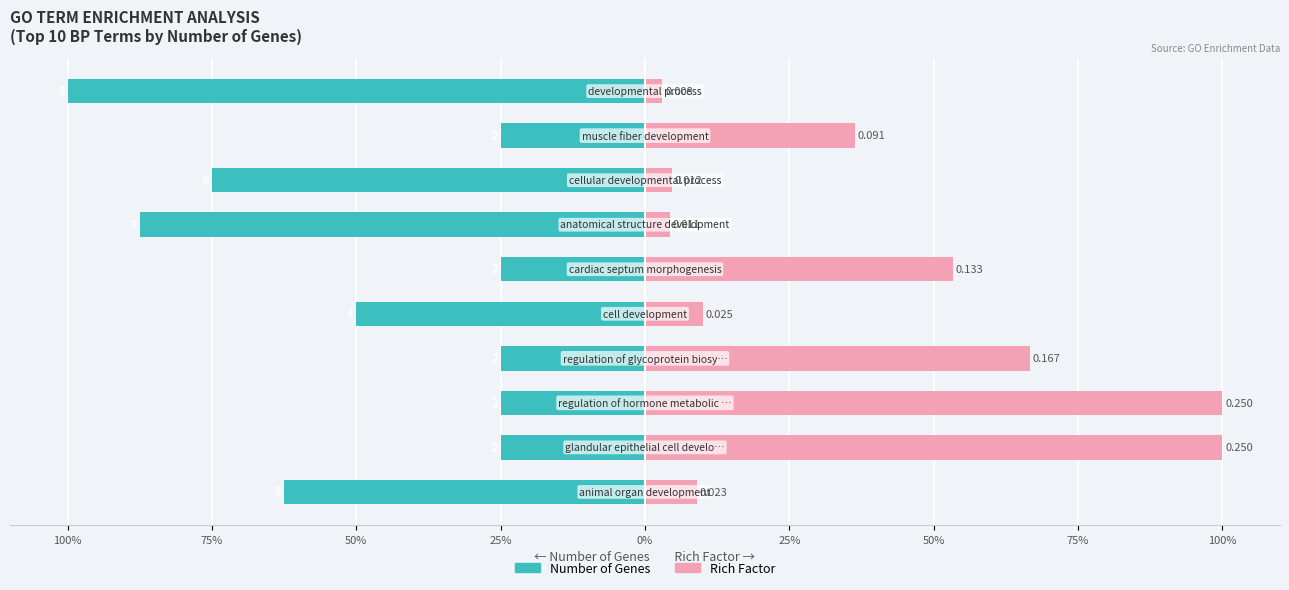

What is the value of the Number of Genes bar at the 8th from the left?

-25.0